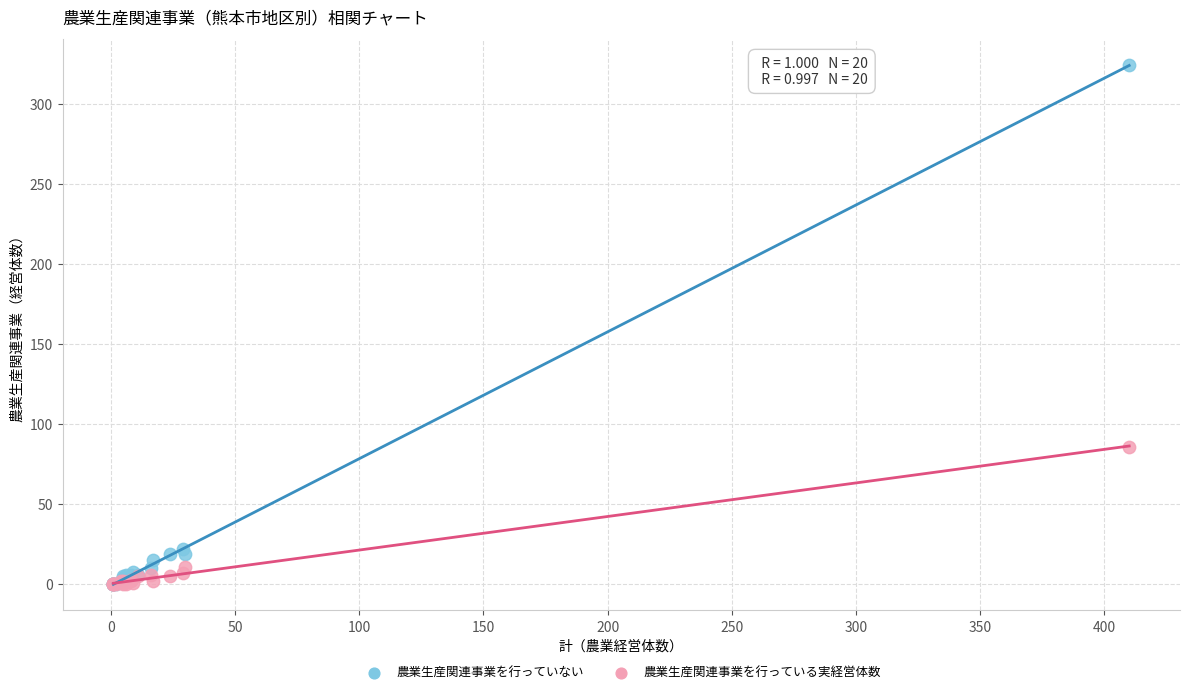

Which series reaches the maximum Y coordinate?

農業生産関連事業を行っていない